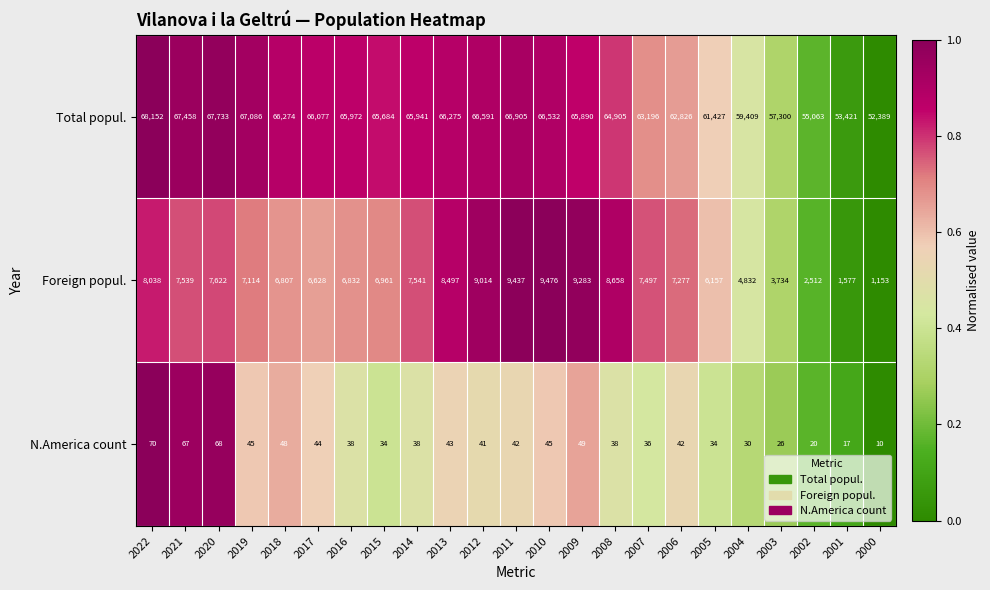

True or false: Total popul. has a value of 116863 at 2011.

False